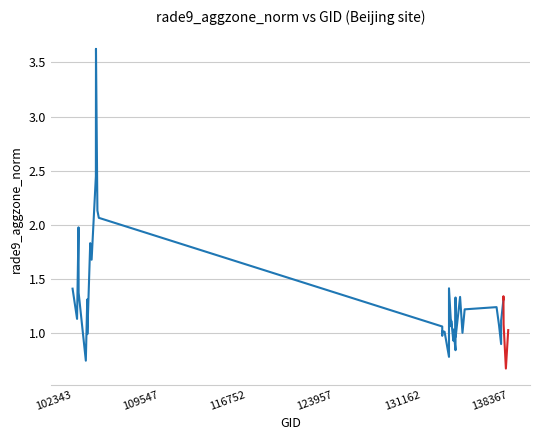

What is the value of the 16th point from the left?

1.0